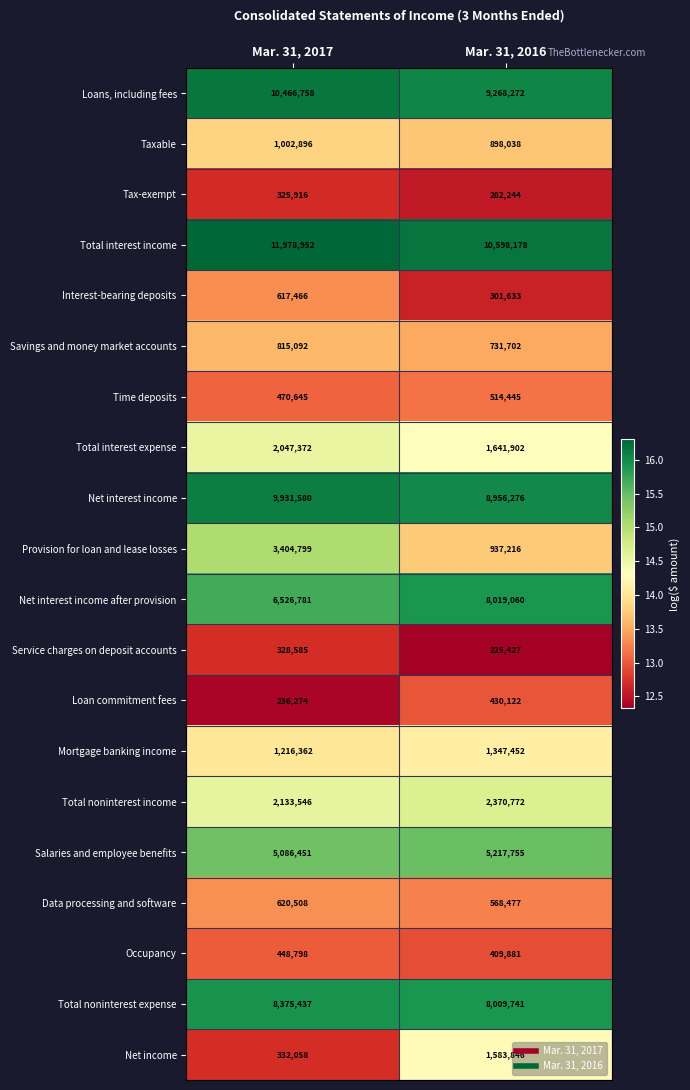

What is the sum of all Net interest income values?

18887856